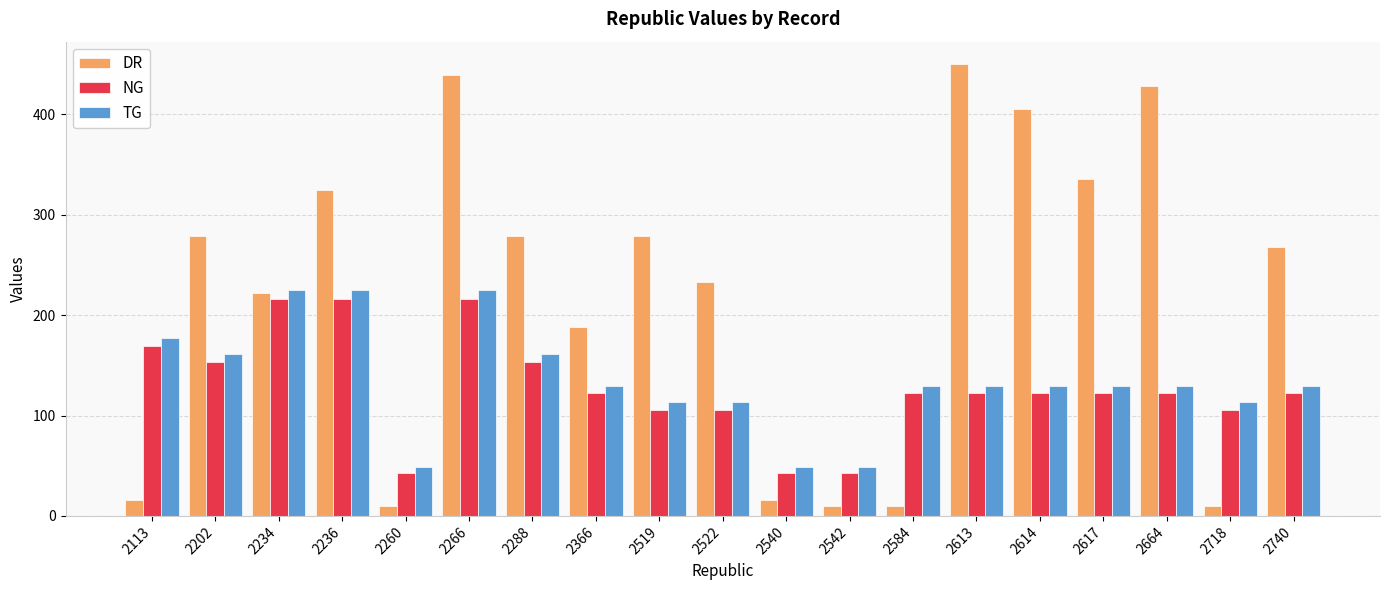

What is the sum of all DR values?

4203